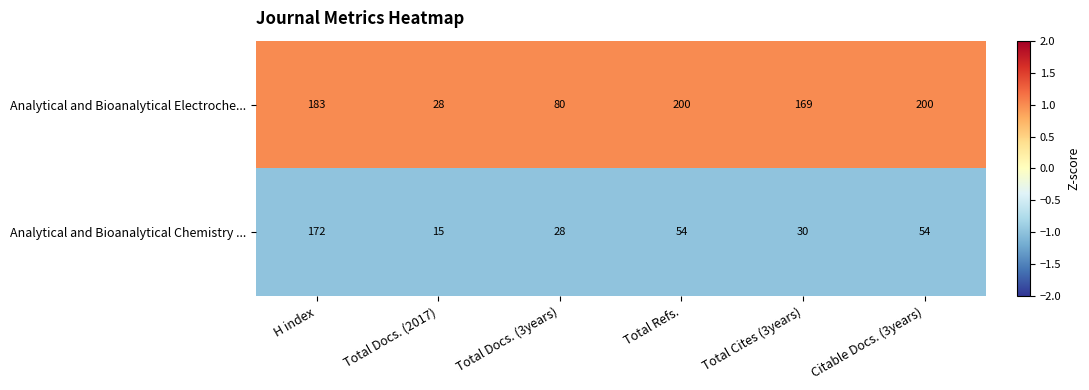

Reading left to right, extract all data points from this chart.

Analytical and Bioanalytical Electroche...: H index=183	Total Docs. (2017)=28	Total Docs. (3years)=80	Total Refs.=200	Total Cites (3years)=169	Citable Docs. (3years)=200
Analytical and Bioanalytical Chemistry ...: H index=172	Total Docs. (2017)=15	Total Docs. (3years)=28	Total Refs.=54	Total Cites (3years)=30	Citable Docs. (3years)=54